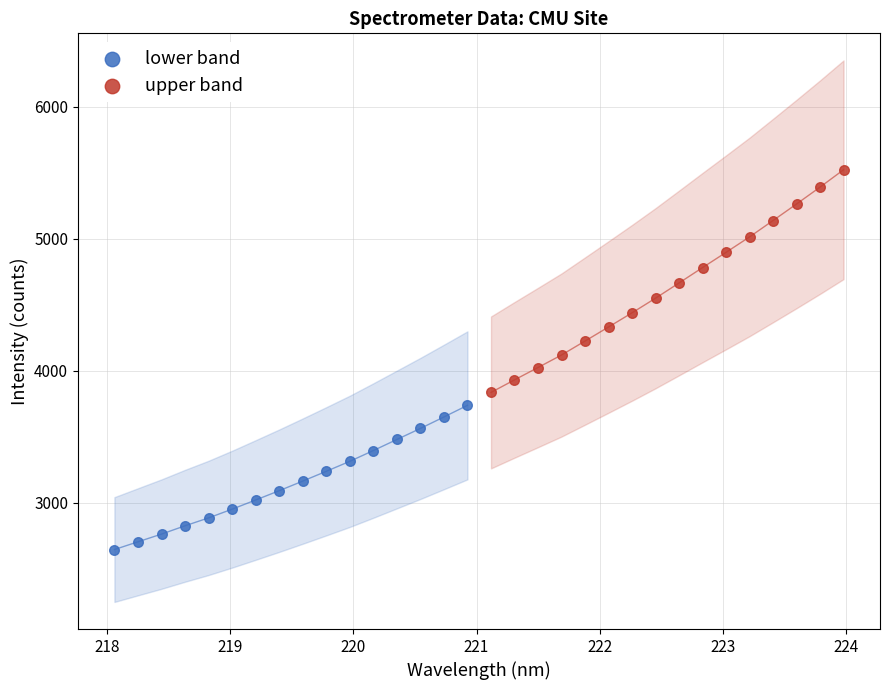

Which series reaches the minimum Y coordinate?

lower band